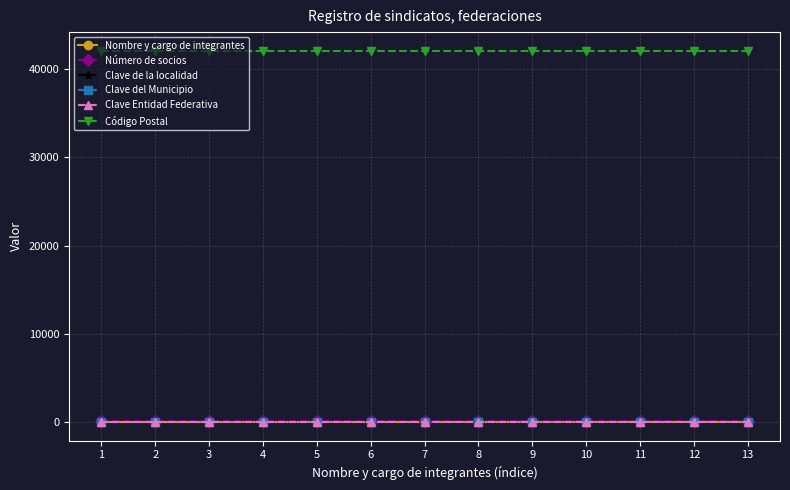

True or false: Clave del Municipio and Código Postal cross at least once.

False